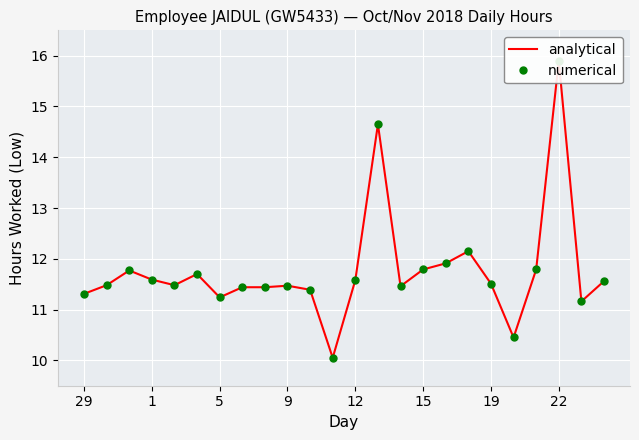

What is the label of the 14th point from the left?

13